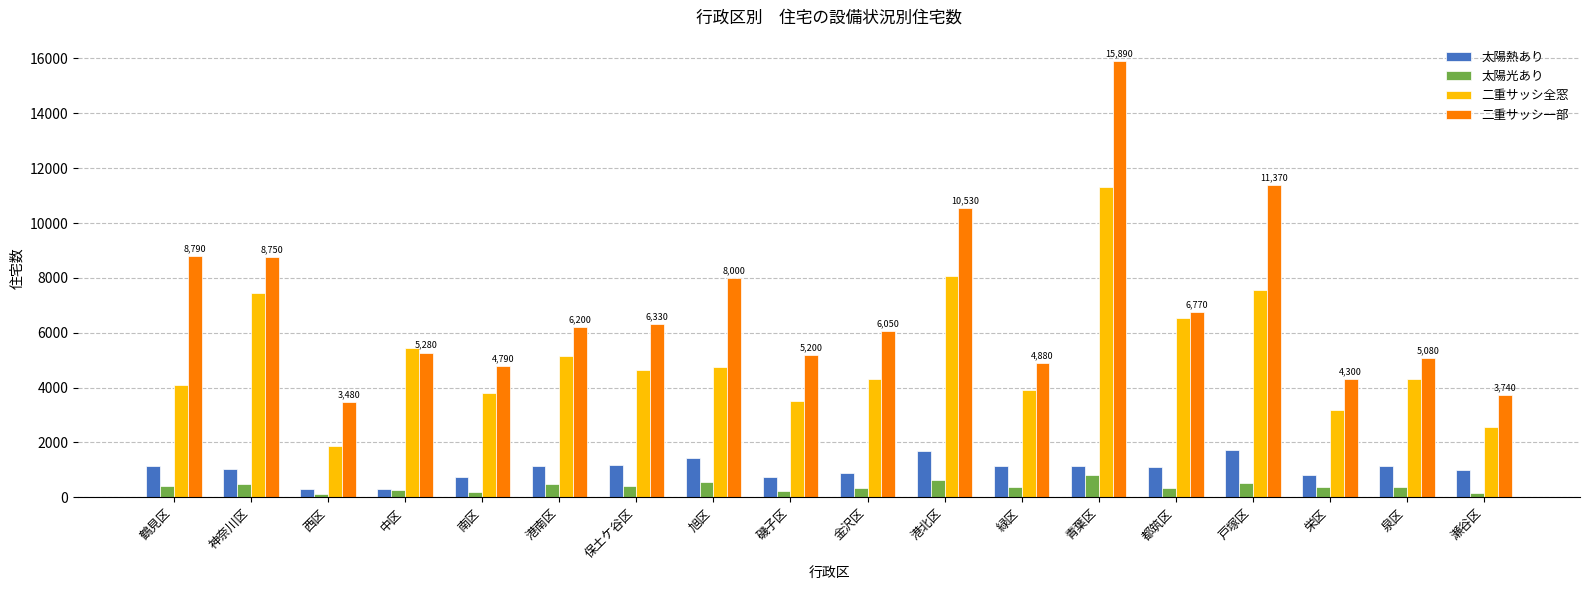

Are the bars grouped side by side (vs. stacked)?

Yes